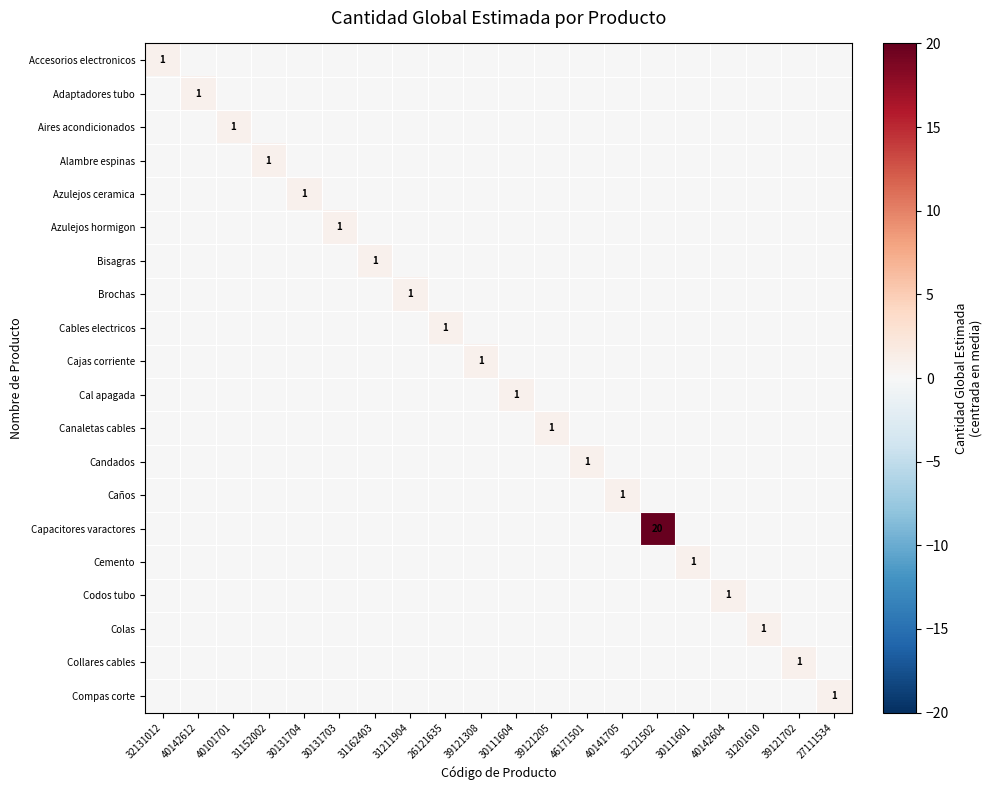

How many values in the Alambre espinas series exceed 0?

1